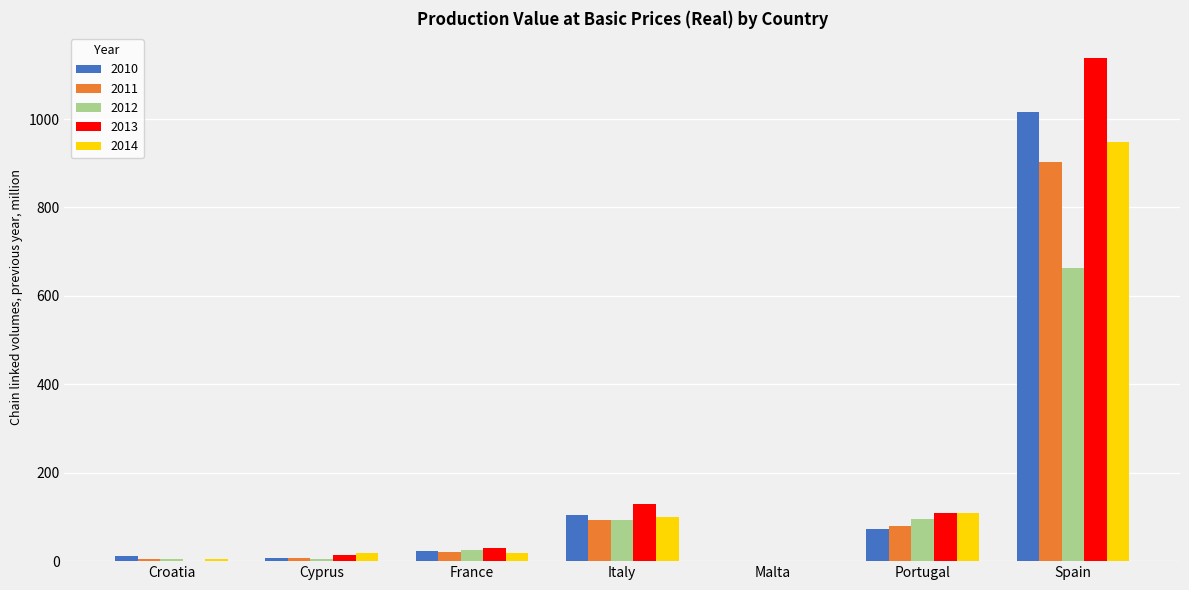

What is the sum of all 2012 values?

887.0